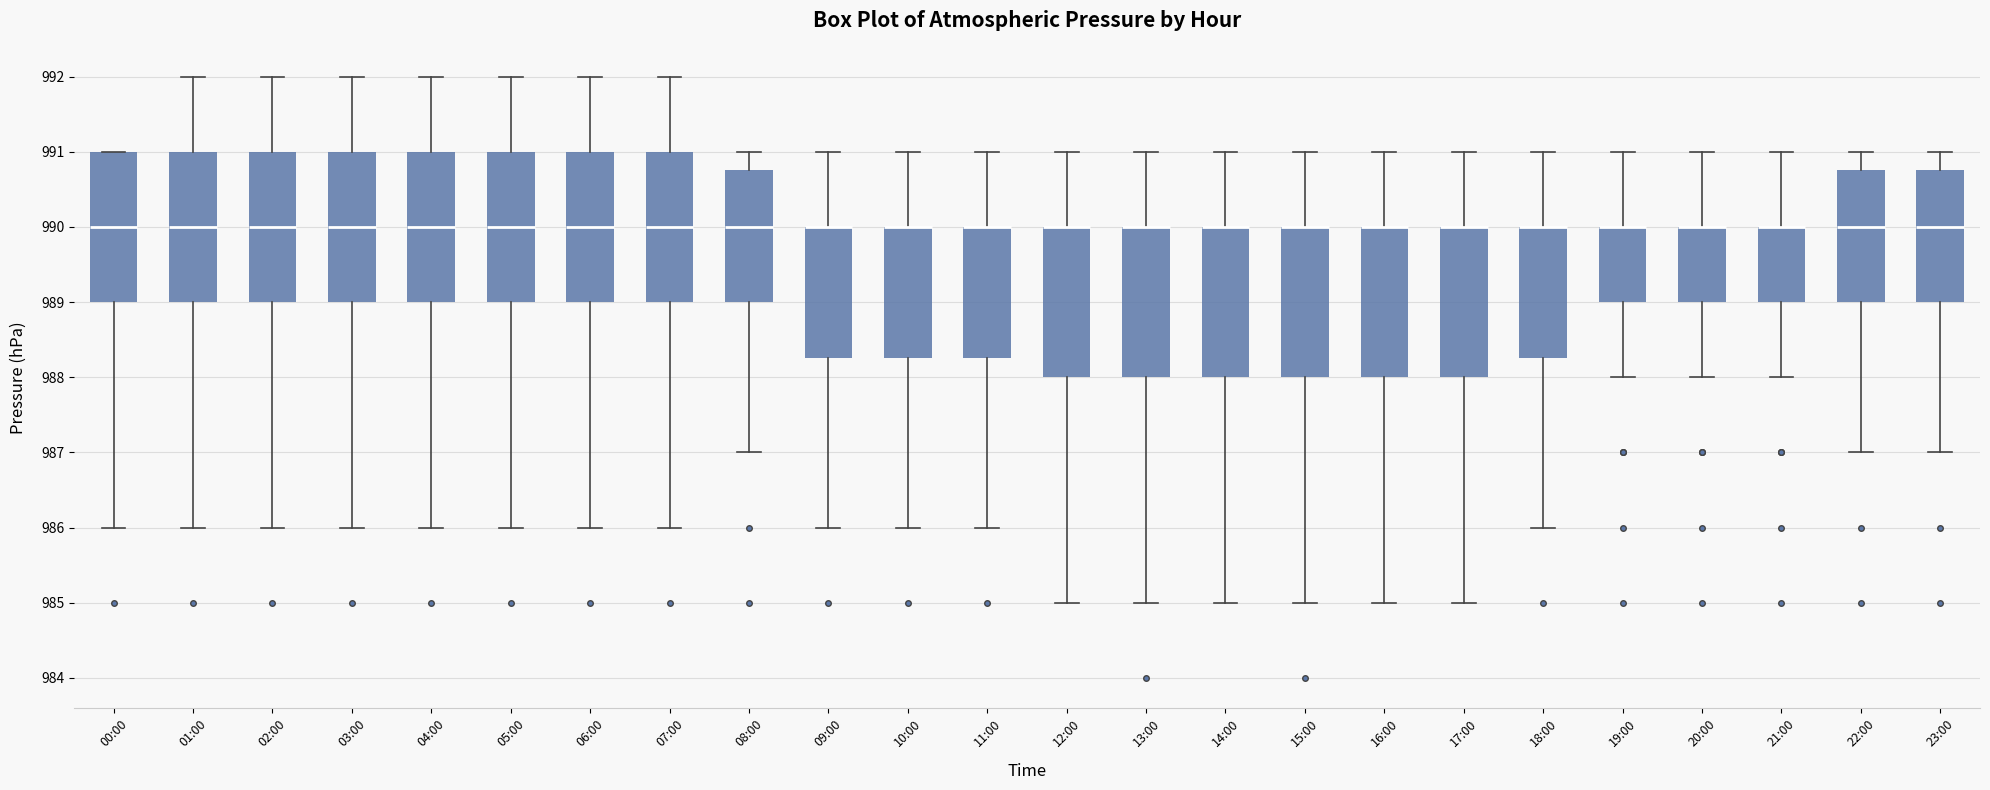

Where does the lower whisker of the box for 14:00 end on the y-axis? The values are not printed on the chart, so give them approximately, as read against the axis.

985.0